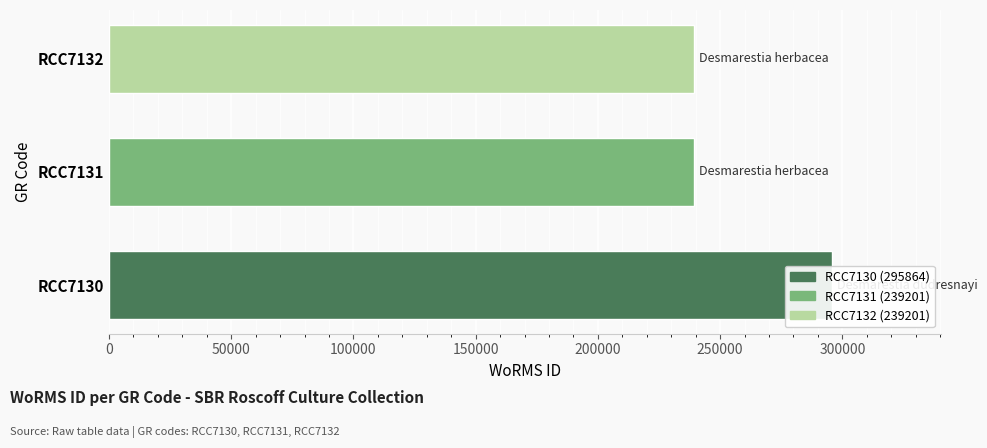

How many bars are there in total?

3